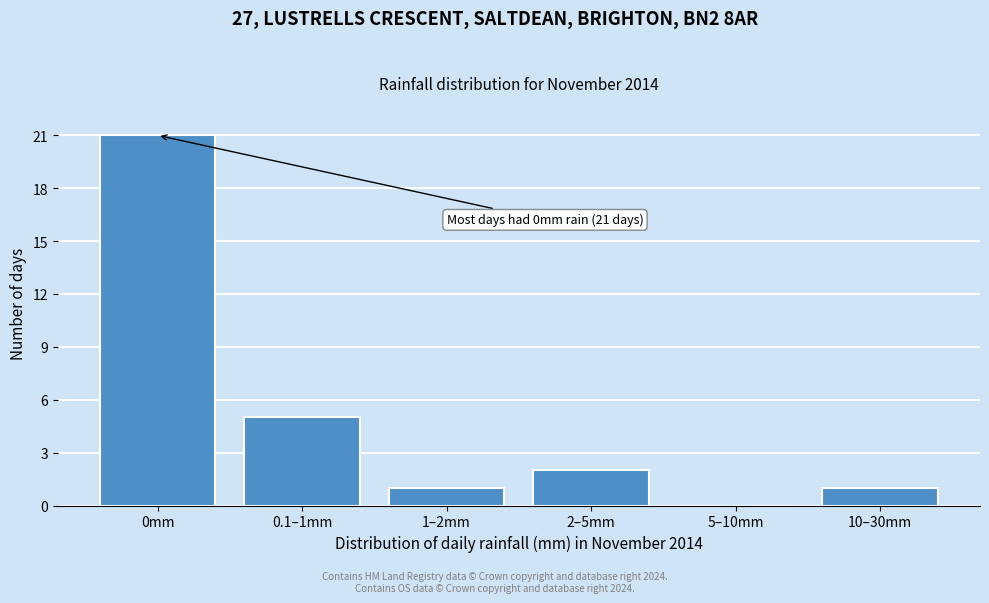

Reading left to right, what are all the values shown in this chart?

0mm=21	0.1–1mm=5	1–2mm=1	2–5mm=2	5–10mm=0	10–30mm=1